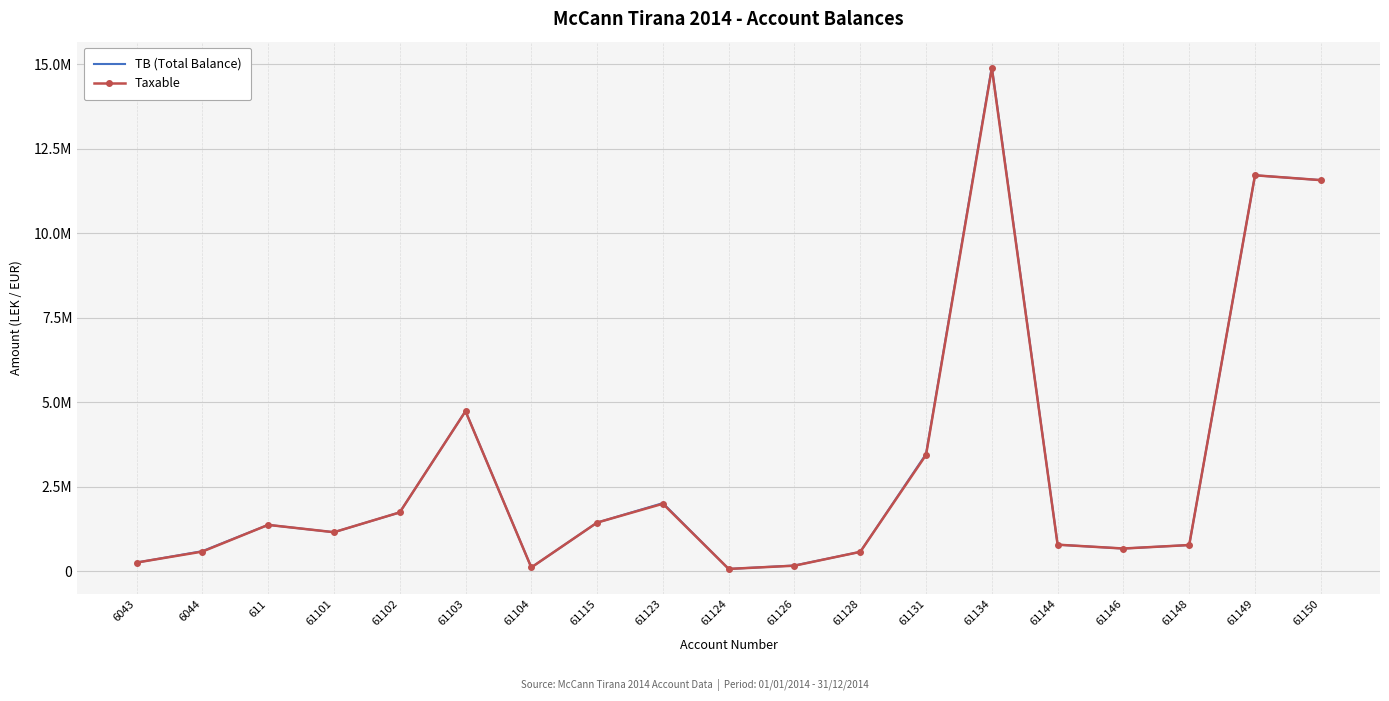

What is the difference between the Taxable values at 61149 and 61126?

11559886.6